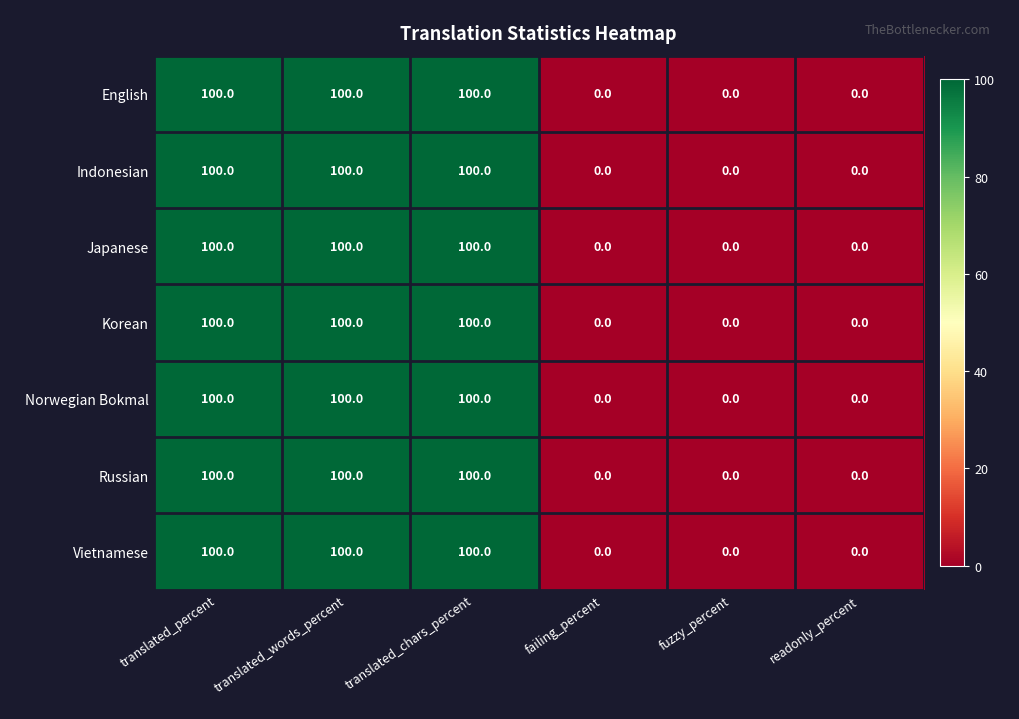

Is it true that Vietnamese equals 0 at fuzzy_percent?

True